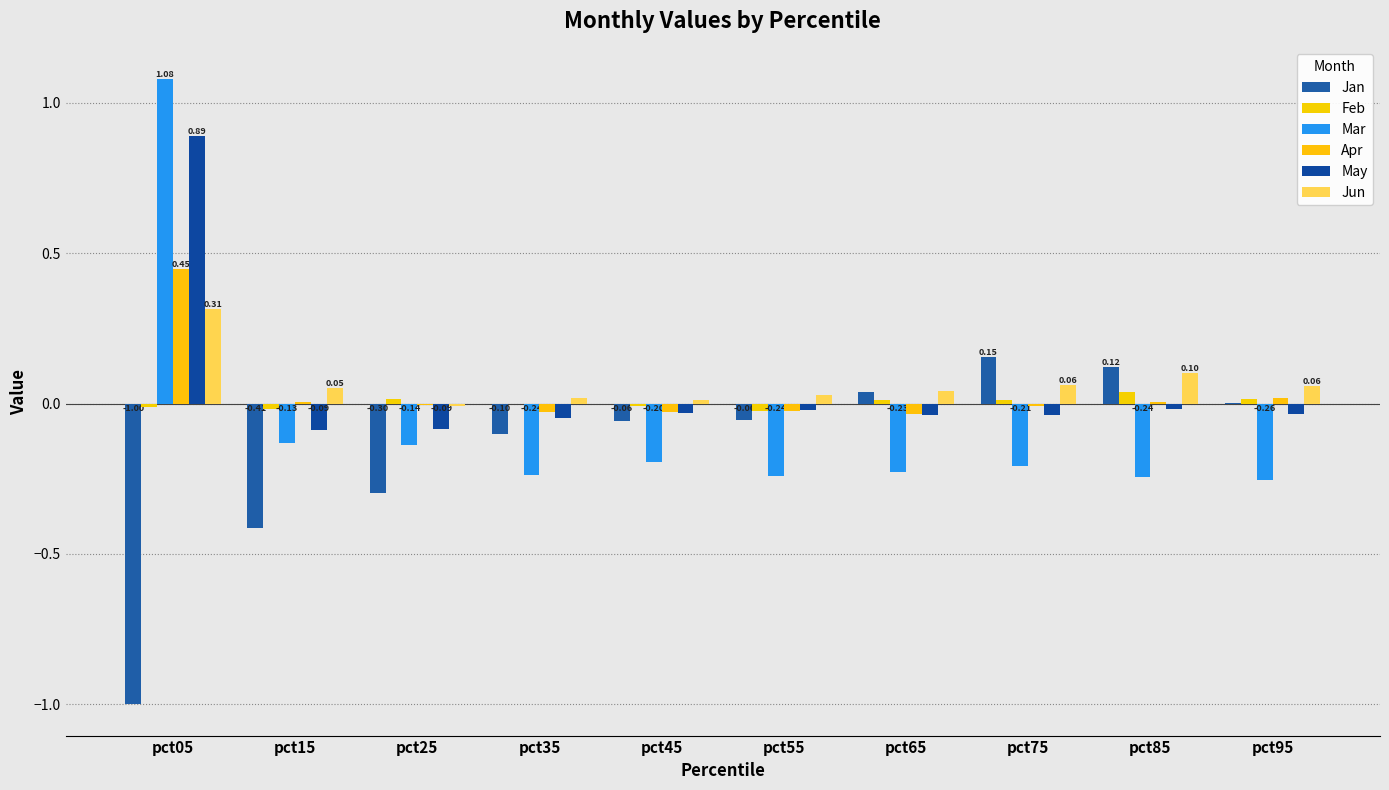

Between pct55 and pct95, which series saw the biggest shift?

Jan